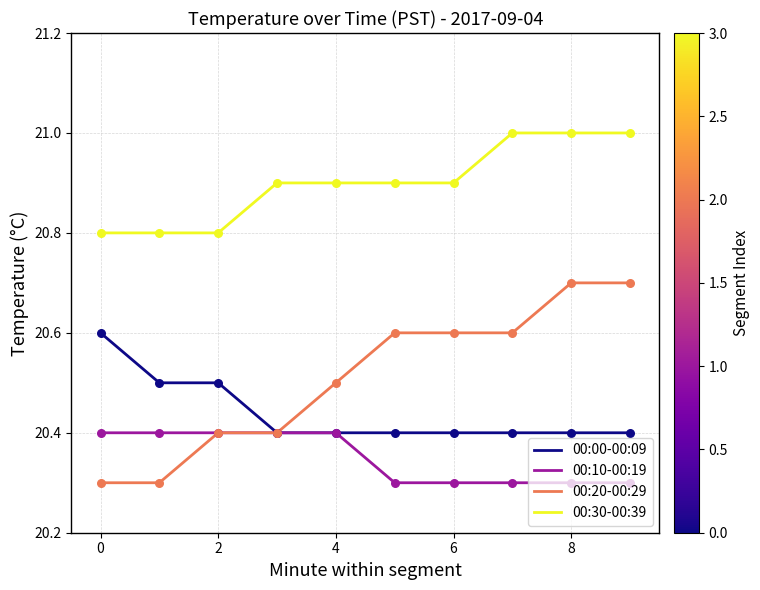

Which series has the widest spread of values?

00:20-00:29